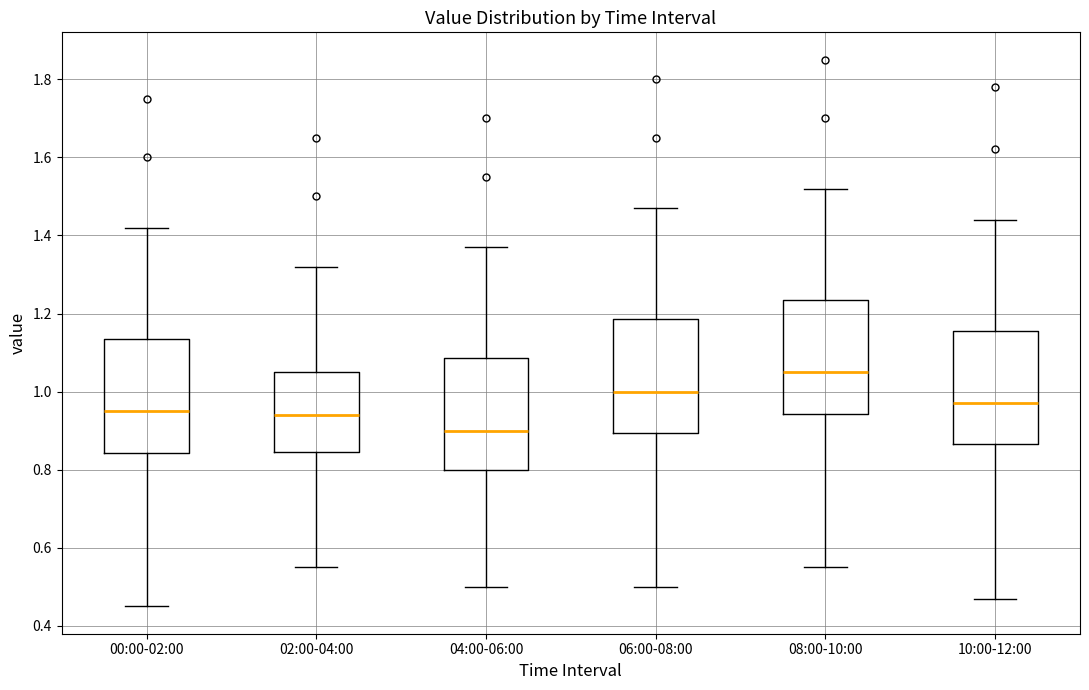

Reading left to right, read every box against the y-axis: the position of its median line, the range the box covers, and the ends of its whiskers. The values are not printed on the chart, so give them approximately, as read against the axis.

00:00-02:00: median 0.96, box 0.84 to 1.14, whiskers 0.46 to 1.42
02:00-04:00: median 0.94, box 0.84 to 1.06, whiskers 0.56 to 1.32
04:00-06:00: median 0.90, box 0.80 to 1.08, whiskers 0.50 to 1.38
06:00-08:00: median 1.00, box 0.90 to 1.18, whiskers 0.50 to 1.48
08:00-10:00: median 1.06, box 0.94 to 1.24, whiskers 0.56 to 1.52
10:00-12:00: median 0.98, box 0.86 to 1.16, whiskers 0.48 to 1.44